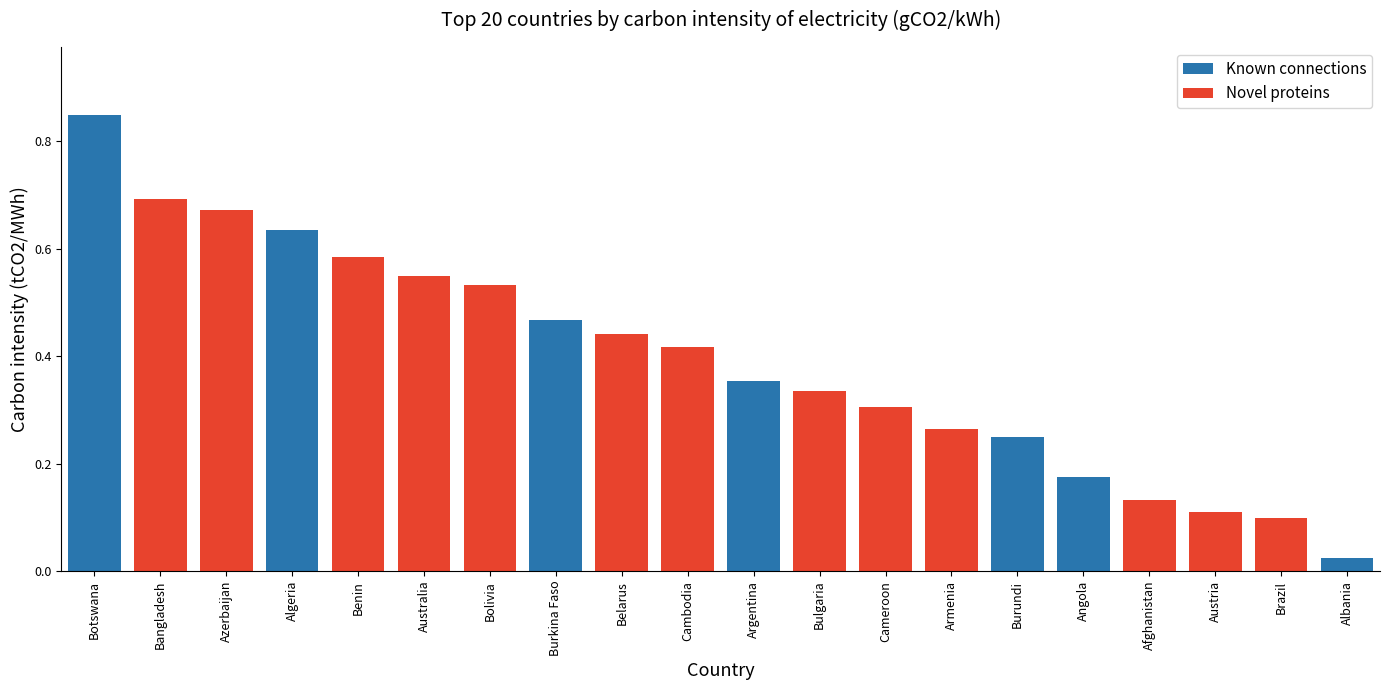

Rank the series by their maximum value, from lowest to highest.

Novel proteins, Known connections